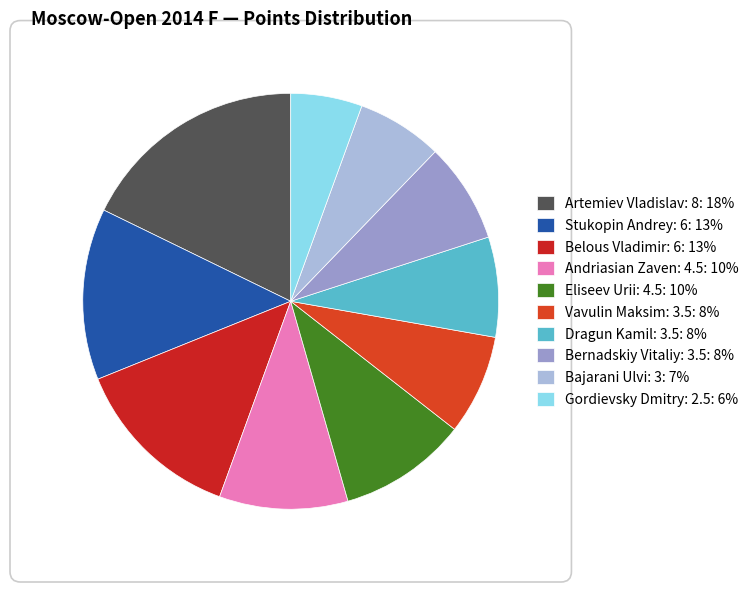

Is it true that Vavulin Maksim: 3.5 is 22% of the pie?

False